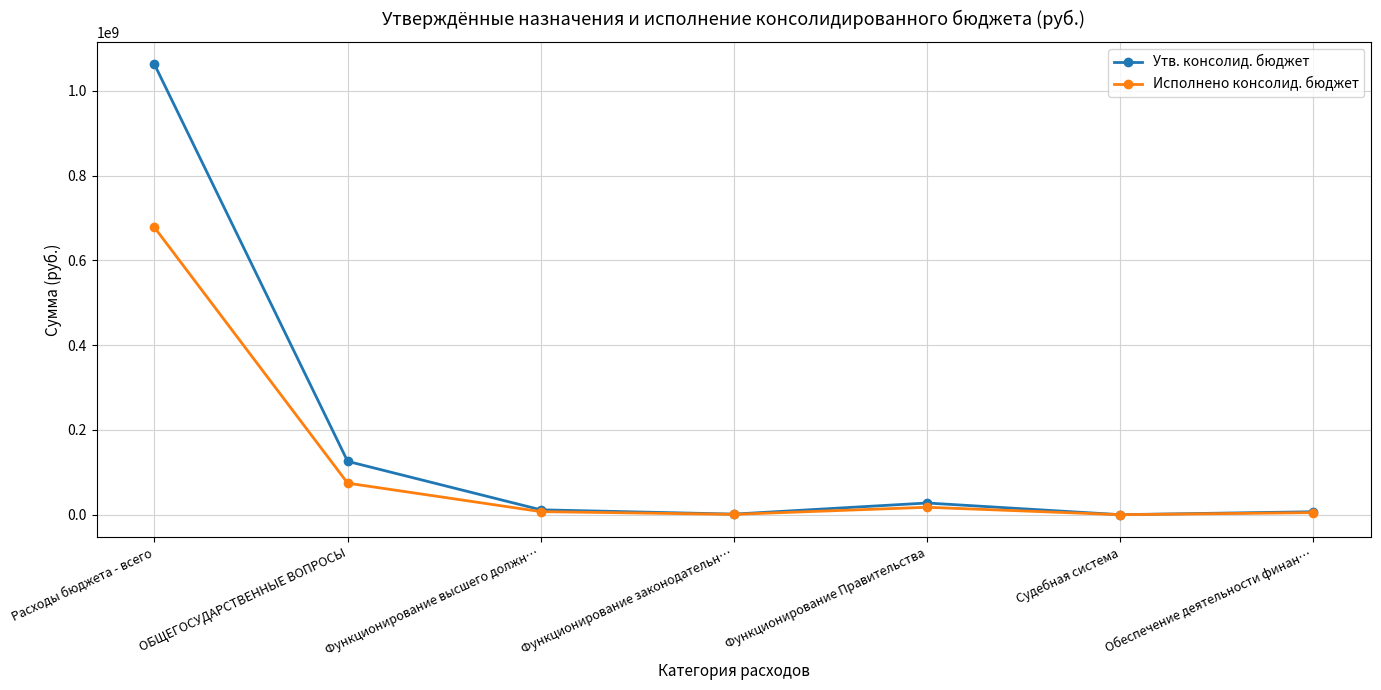

How many lines are shown in the chart?

2